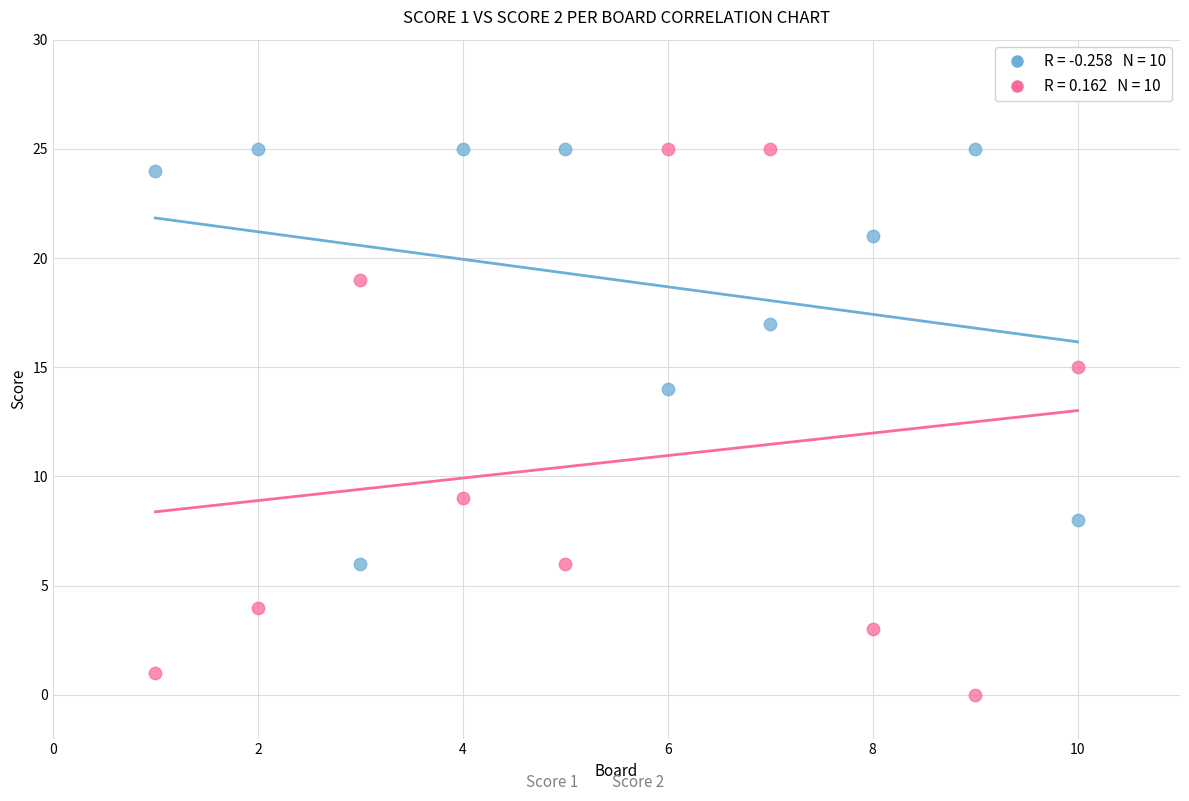

Across all series, what Y value is closest to 12?

14